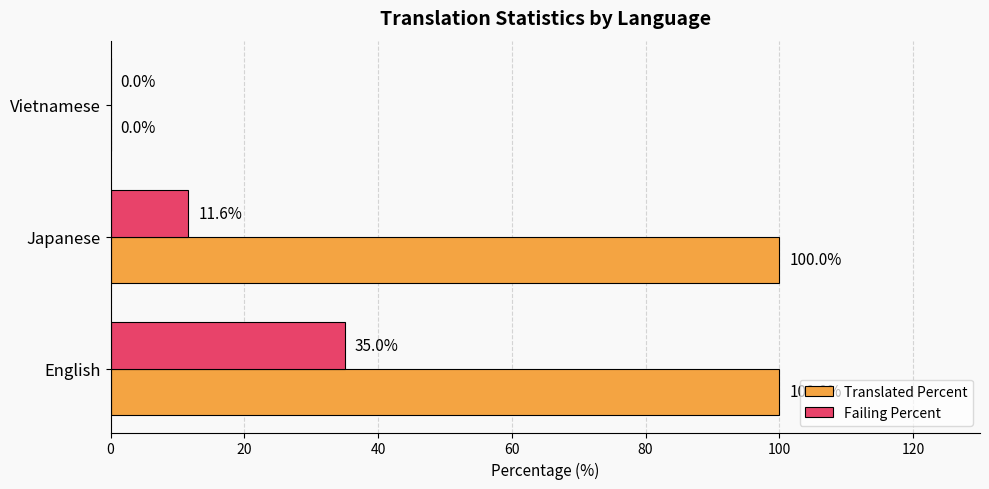

Which series has the largest range (max minus min)?

Translated Percent